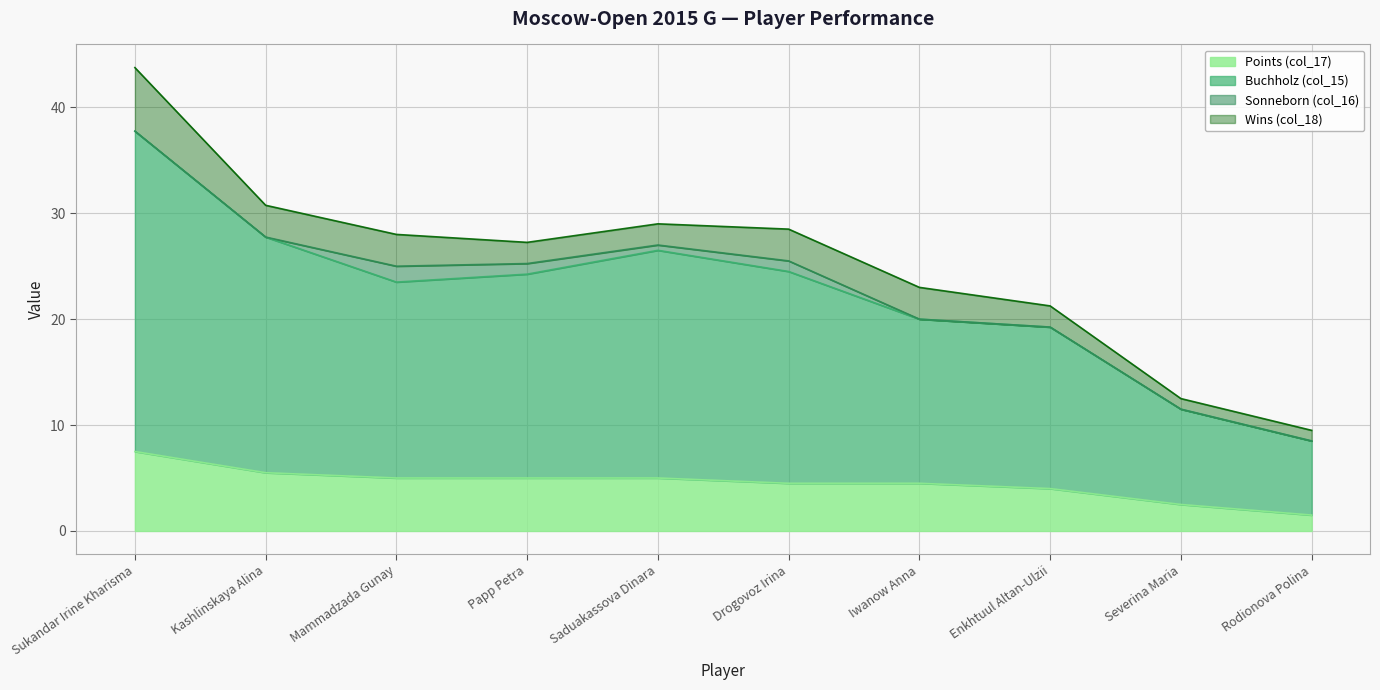

The Points (col_17) series shows 3.3 at Kashlinskaya Alina. True or false?

False